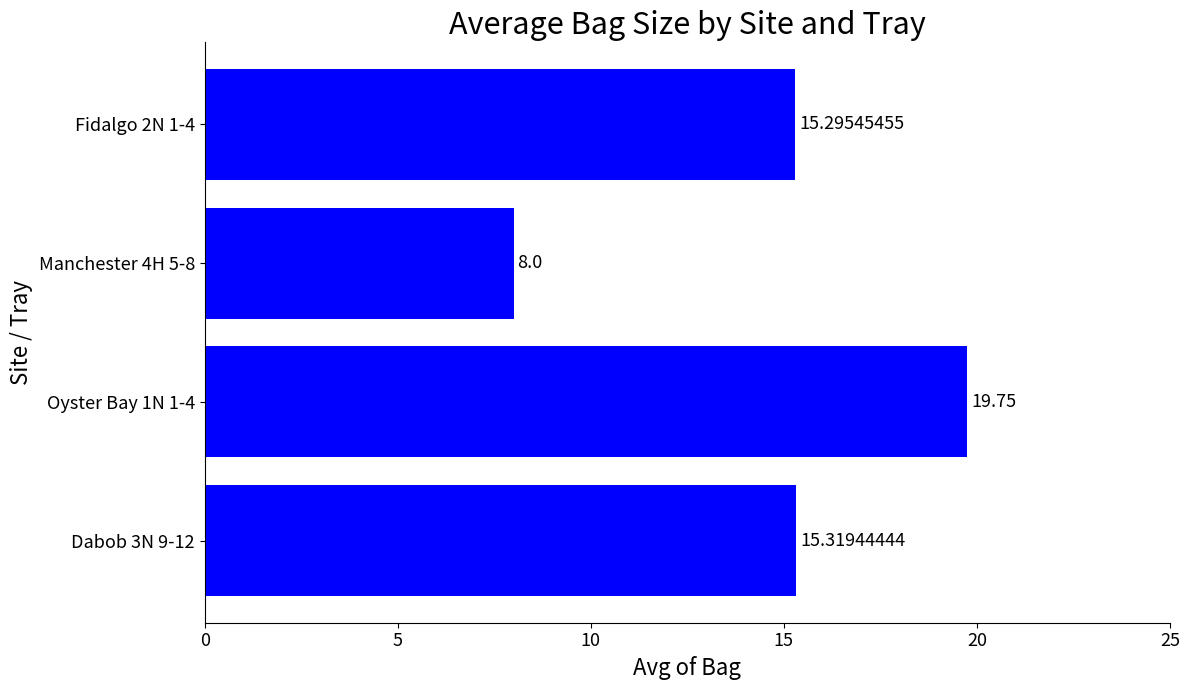

What is the difference between the values at Fidalgo 2N 1-4 and Manchester 4H 5-8?

7.3